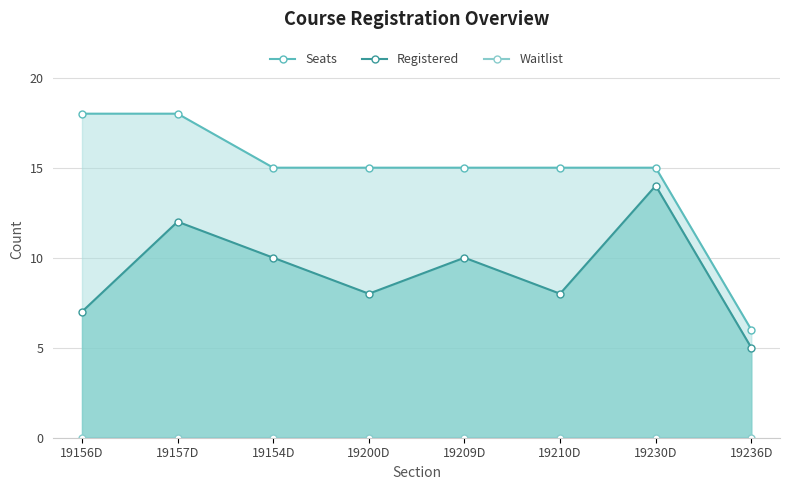

Which series has the largest range (max minus min)?

Seats